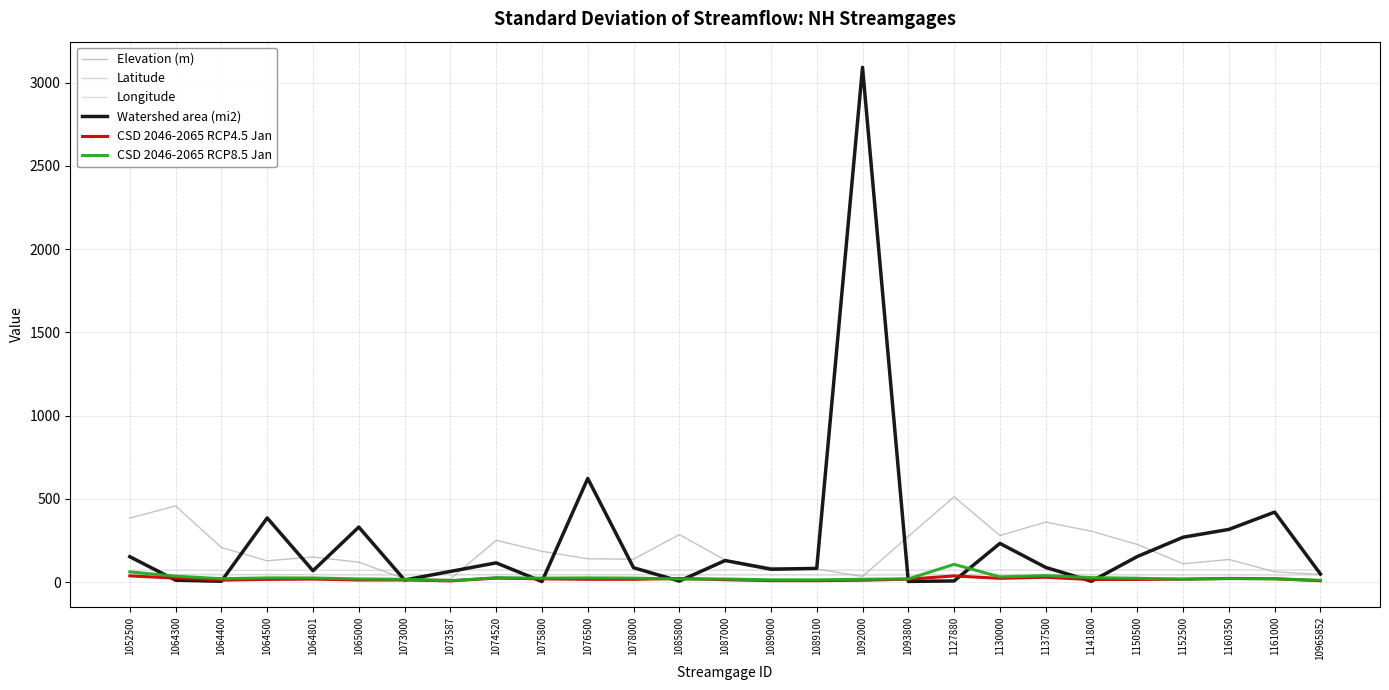

At which category does Elevation (m) reach its first local peak?

1064300